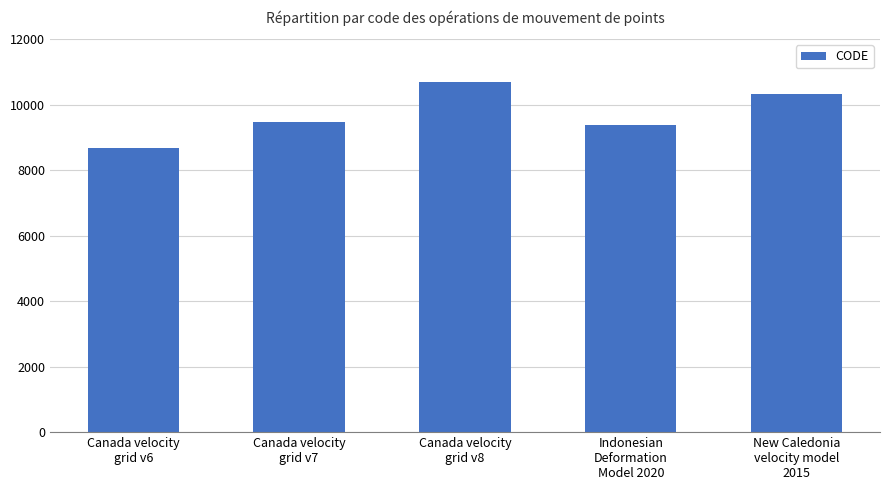

The value at Canada velocity
grid v7 is 9483. True or false?

True